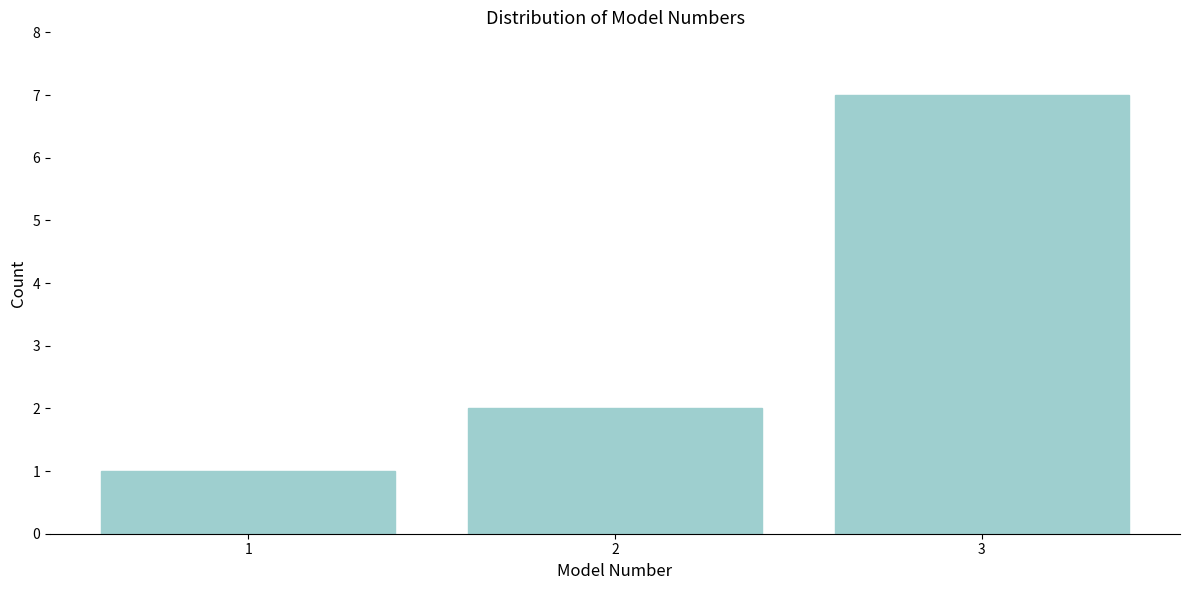

How tall is the bar that spans 2.5 to 3.5 on the x-axis? The values are not printed on the chart, so give them approximately, as read against the axis.

7